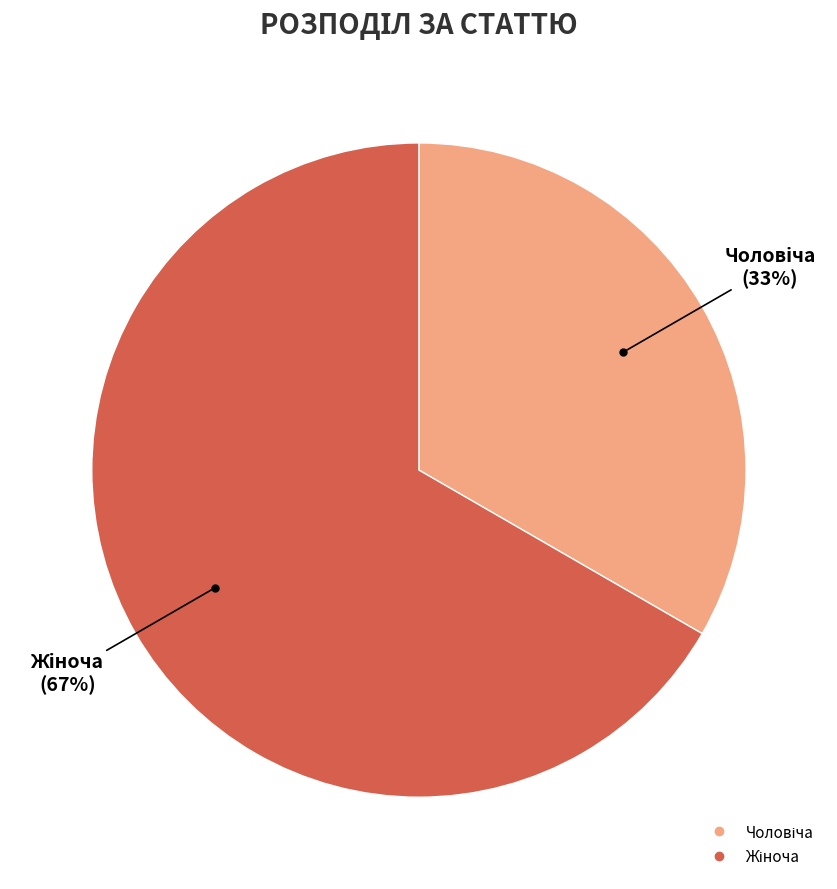

To the nearest percent, what is the average slice percentage?

50%